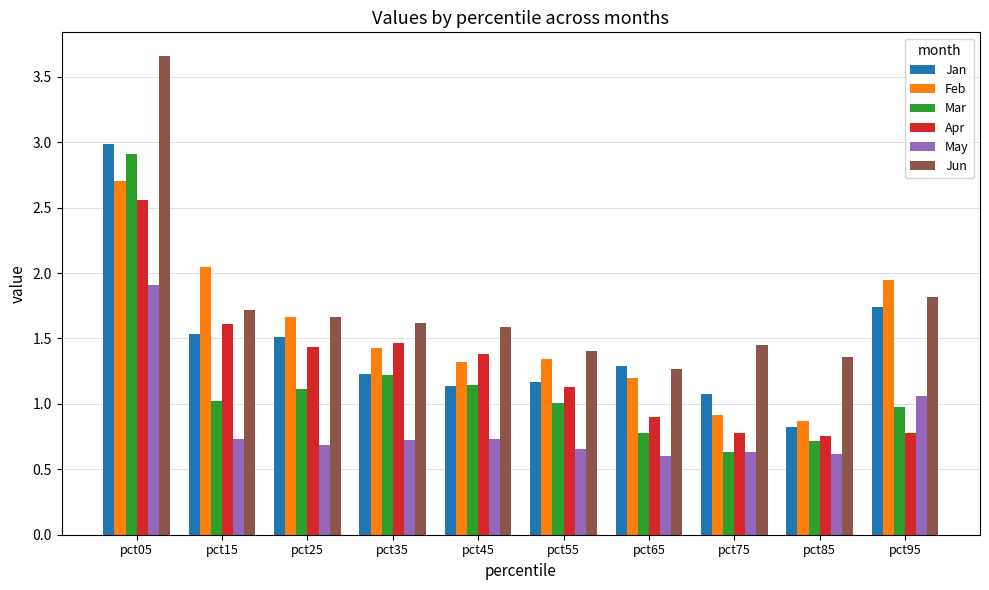

At which label is Jan closest to 1?

pct75